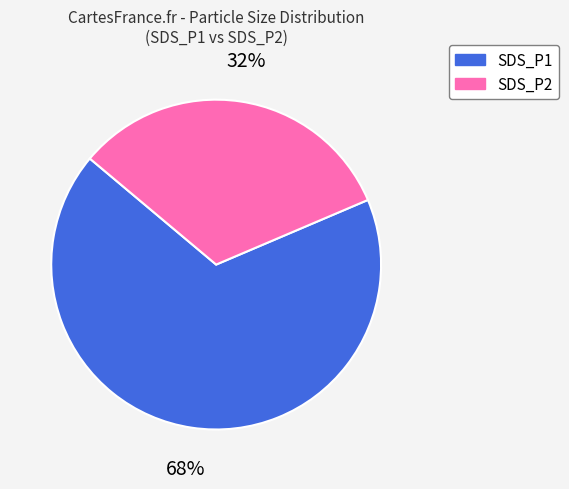

Count the number of slices in the pie.

2